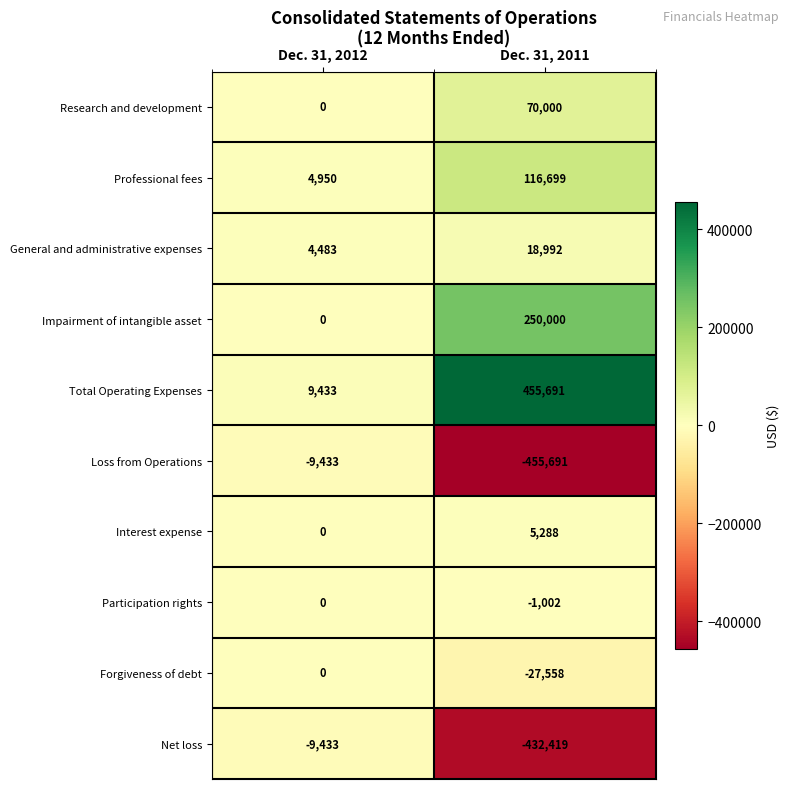

Rank the series at Dec. 31, 2011 from lowest to highest value.

Loss from Operations, Net loss, Forgiveness of debt, Participation rights, Interest expense, General and administrative expenses, Research and development, Professional fees, Impairment of intangible asset, Total Operating Expenses